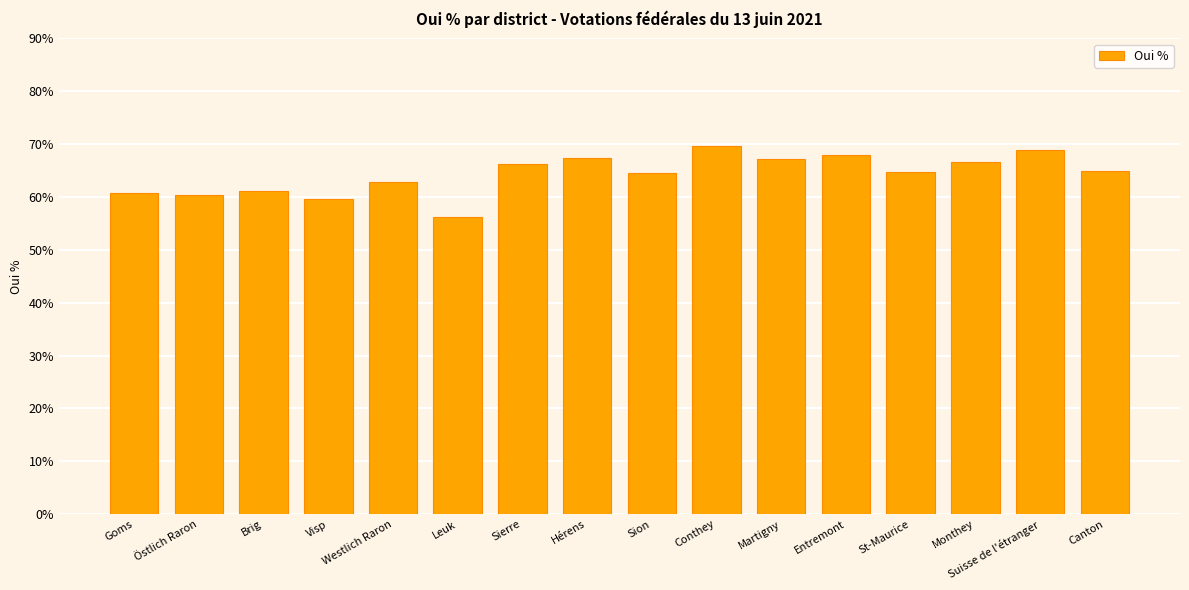

Which label corresponds to the largest value in the chart?

Conthey